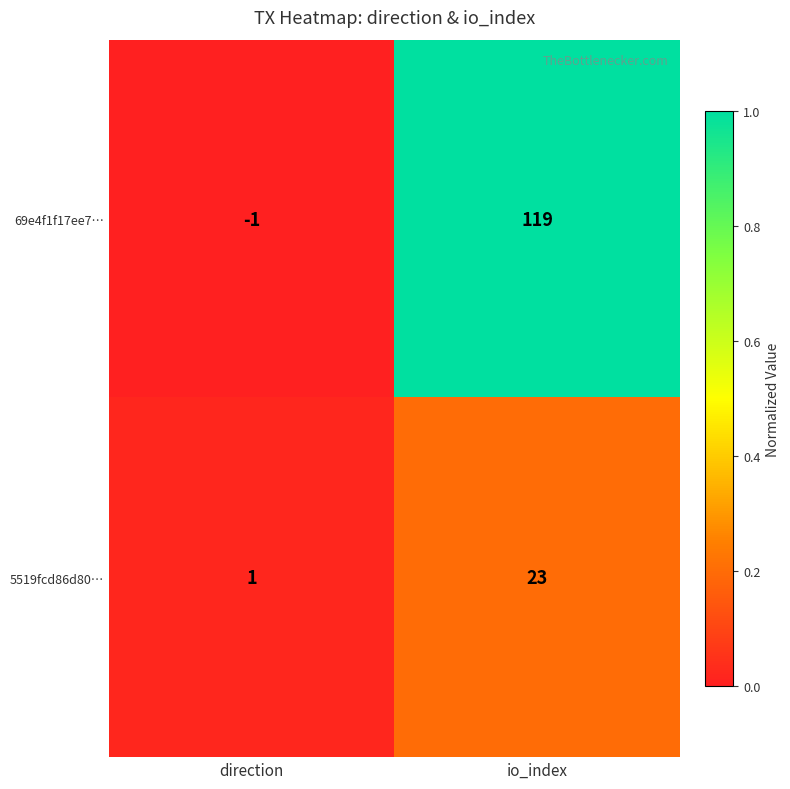

Which label corresponds to the smallest value in the chart?

direction